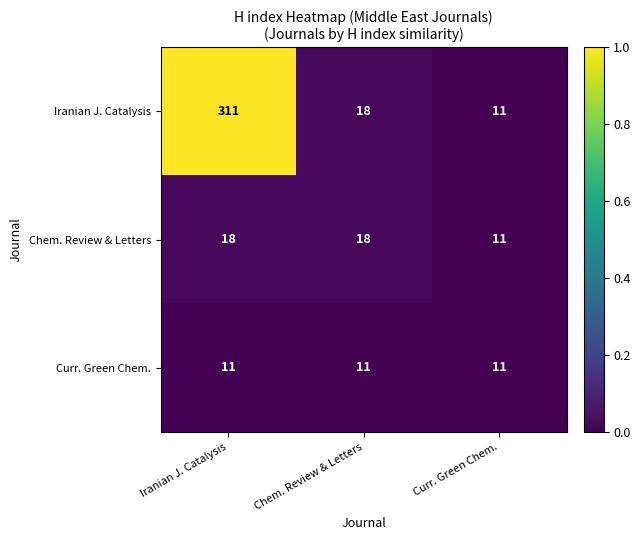

Is it true that Curr. Green Chem. equals 7 at Chem. Review & Letters?

False